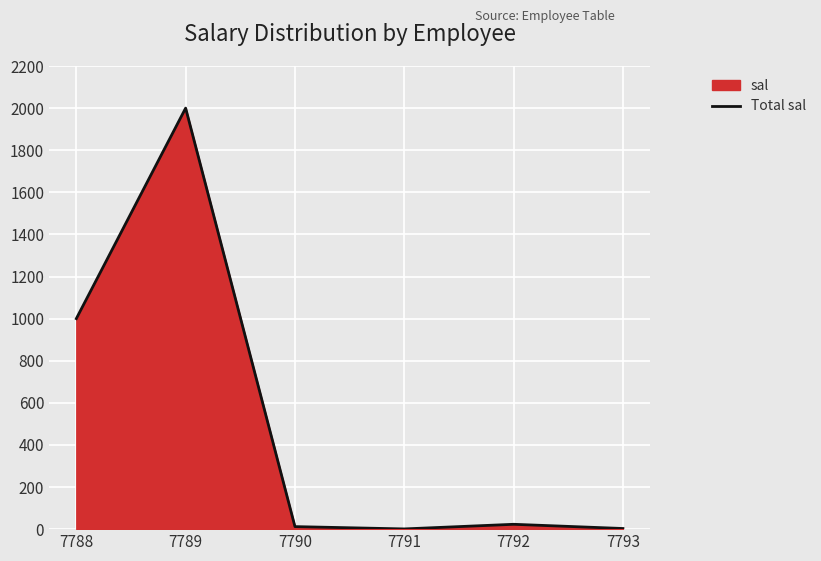

Reading left to right, what are all the values shown in this chart?

7788=1000	7789=2000	7790=12	7791=1	7792=23	7793=3